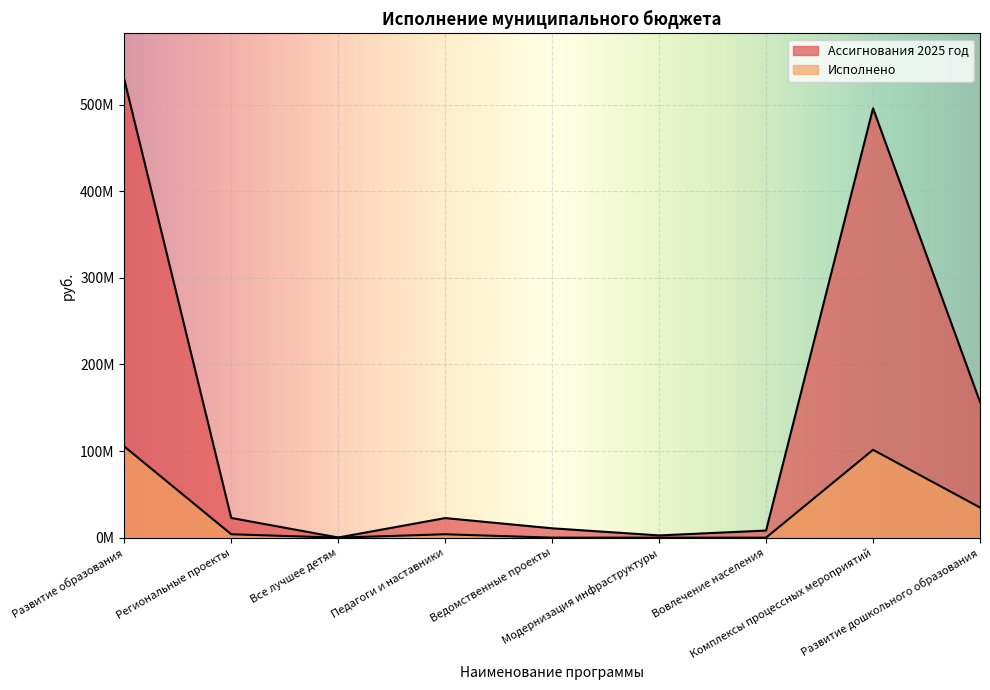

The value of Ассигнования 2025 год at Развитие дошкольного образования is 156612697.9. True or false?

True